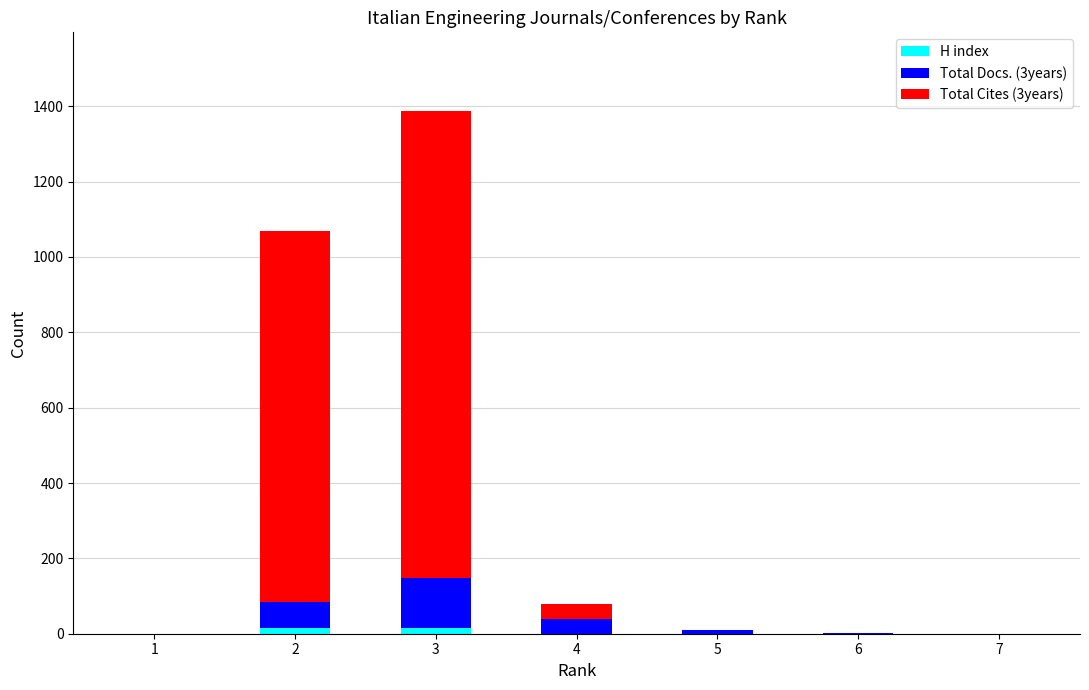

At which category is the sum across all series the highest?

3